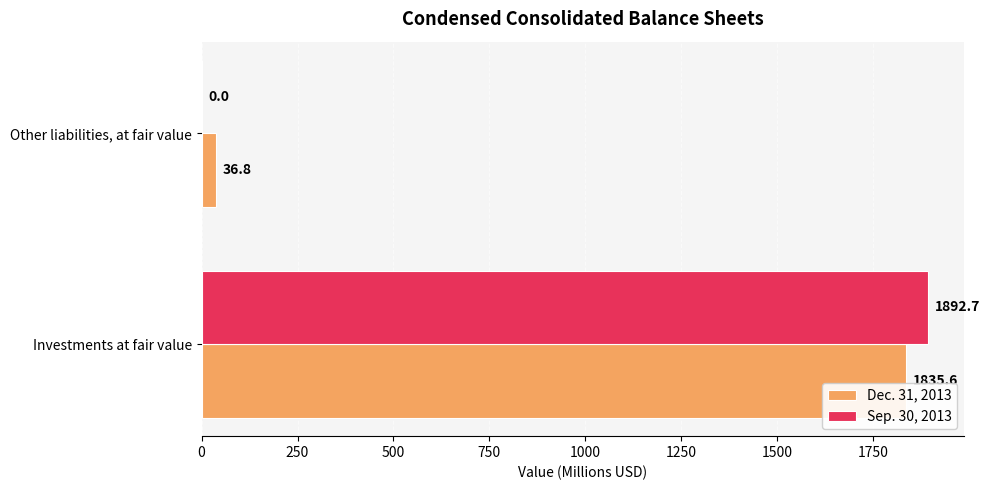

Between Investments at fair value and Other liabilities, at fair value, which series saw the biggest shift?

Sep. 30, 2013